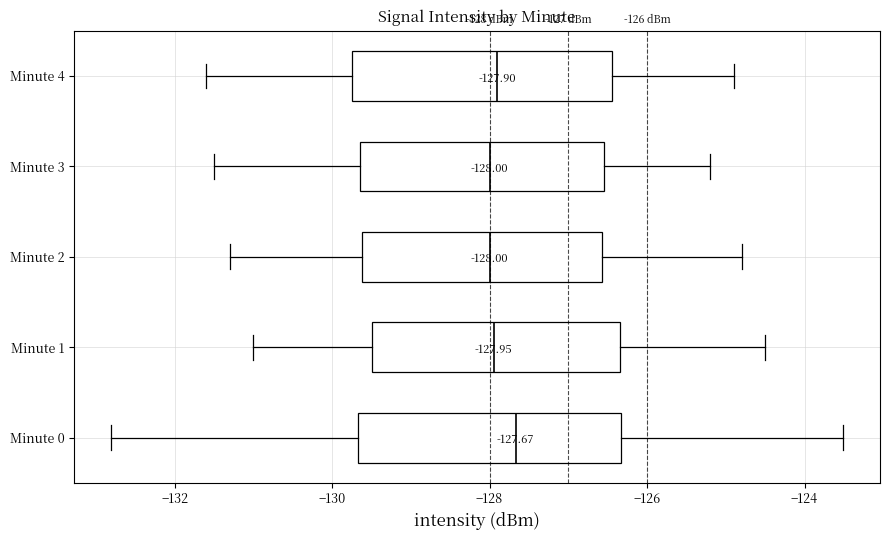

Which box's median line is the furthest to the right?

Minute 0